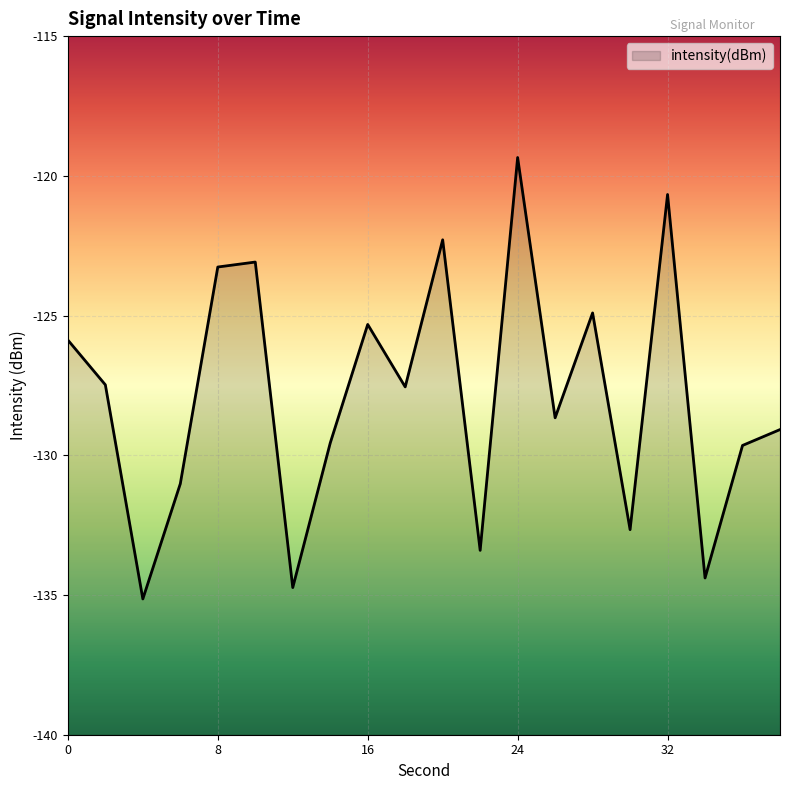

Rank the categories by value from lowest to highest.

4, 12, 34, 22, 30, 6, 36, 14, 38, 26, 18, 2, 0, 16, 28, 8, 10, 20, 32, 24